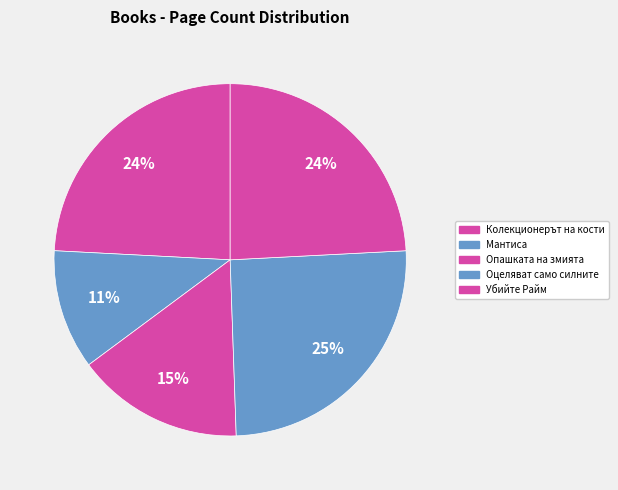

How many slices are in this pie chart?

5